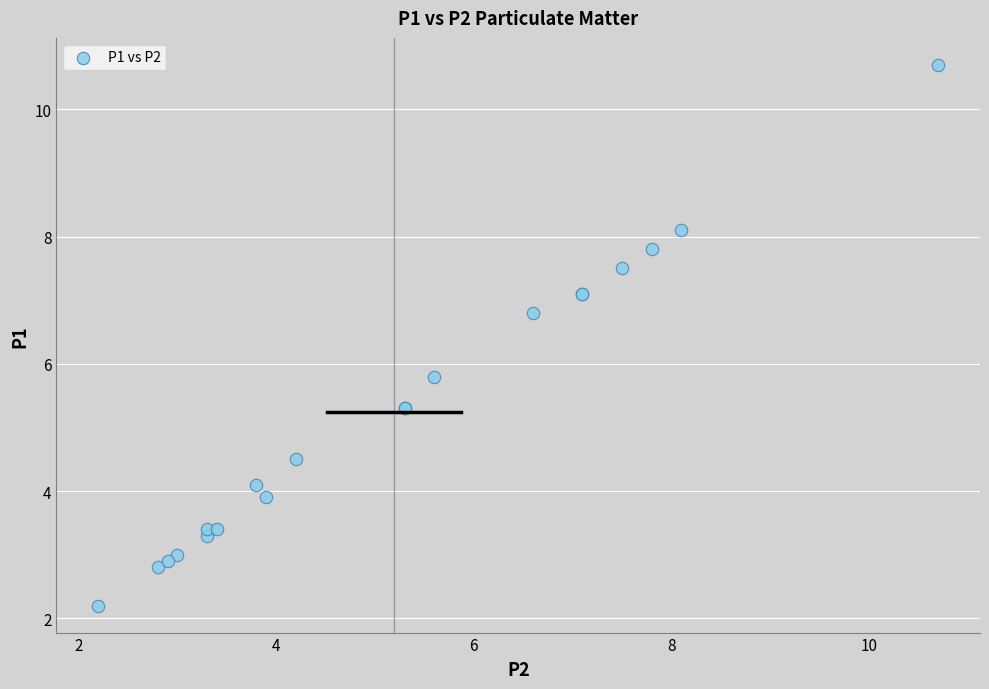

What Y value in the scatter plot is closest to 6?

5.8